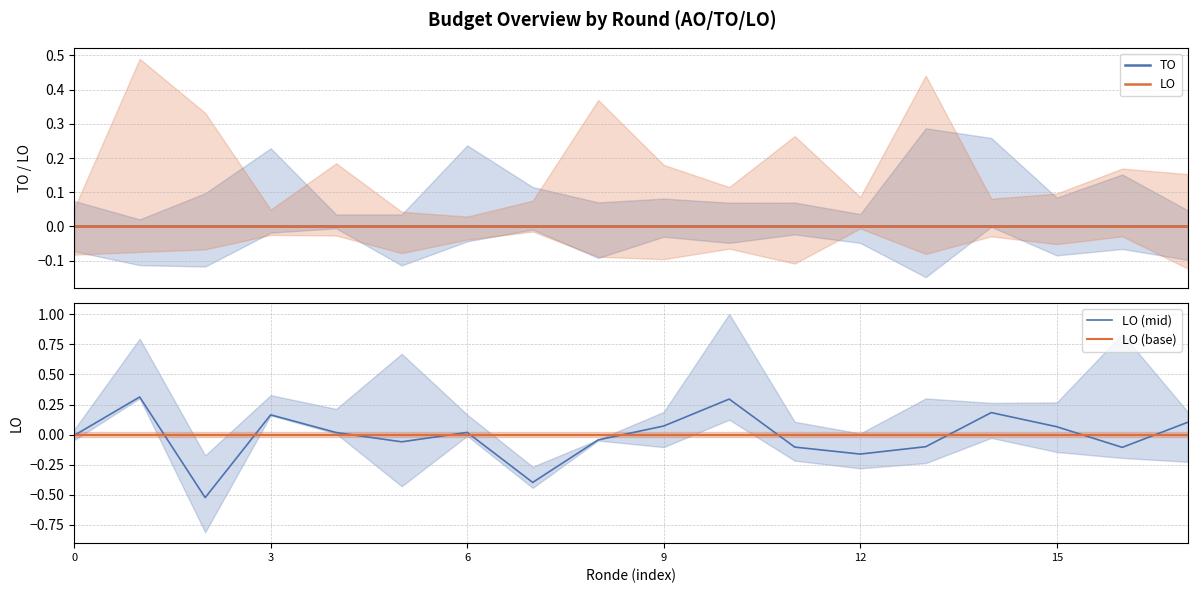

What is the spread (max minus min) of values at 14?

0.2